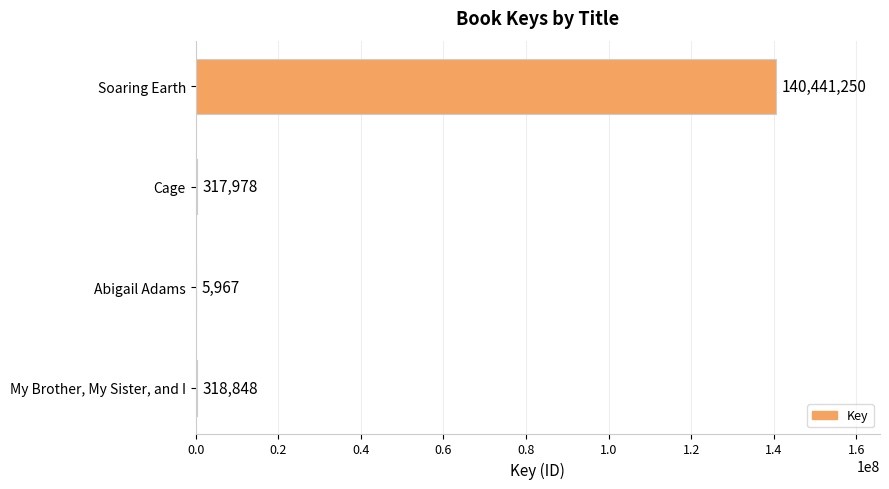

Reading top to bottom, what are all the values shown in this chart?

Soaring Earth=140441250	Cage=317978	Abigail Adams=5967	My Brother, My Sister, and I=318848